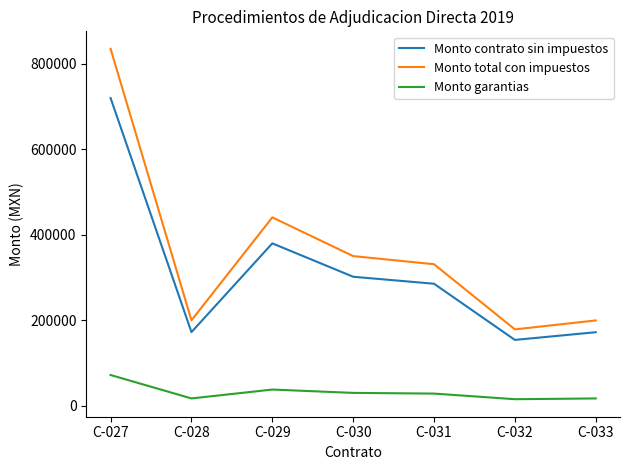

How many interior local peaks does the Monto total con impuestos series have?

1